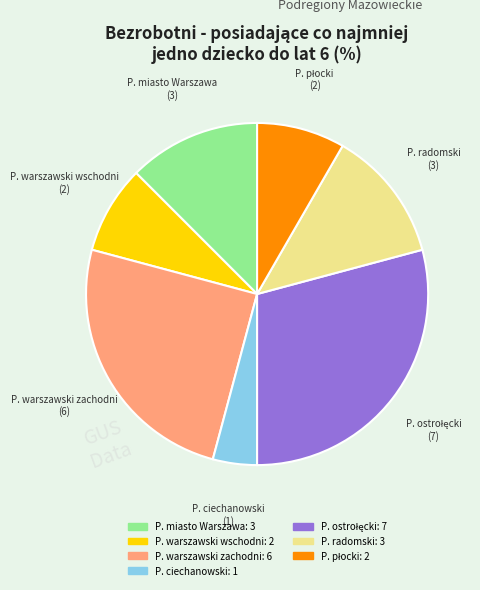

Is there a majority slice in this chart?

No